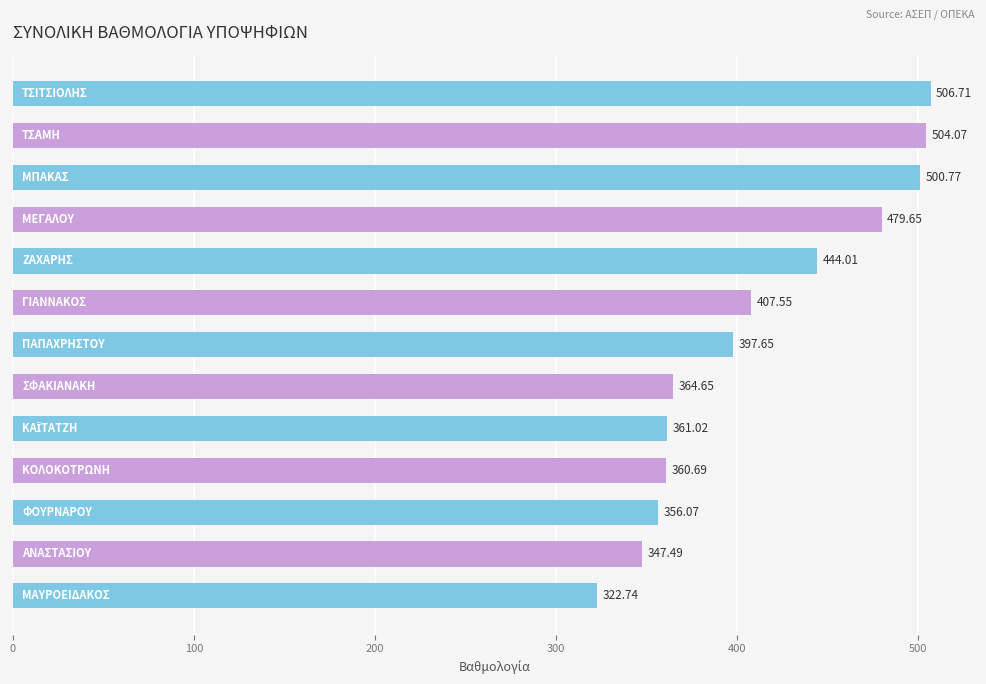

What is the difference between the maximum and minimum values?

184.0